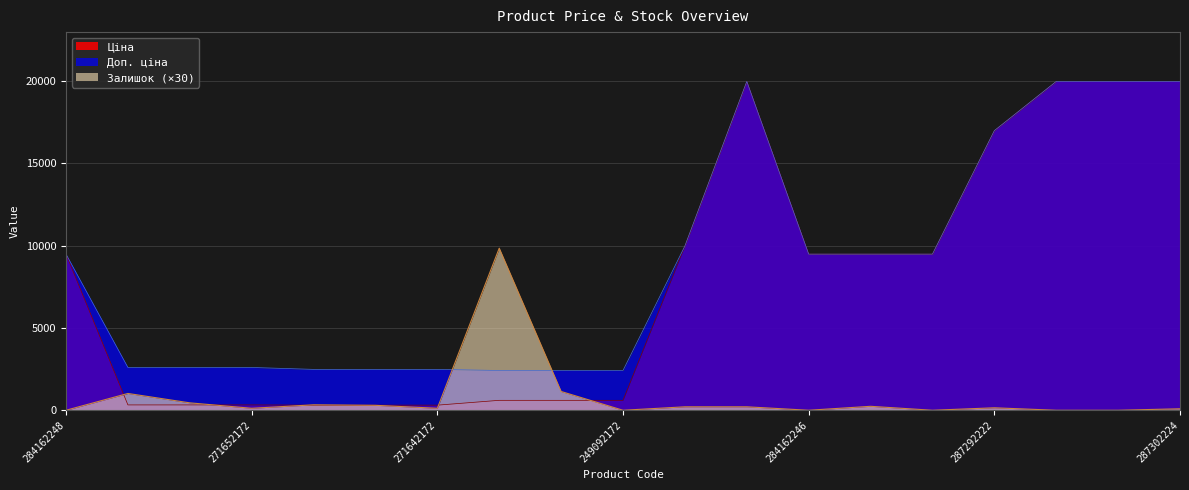

What is the difference between the second highest and minimum values in the Залишок series?

1140.0